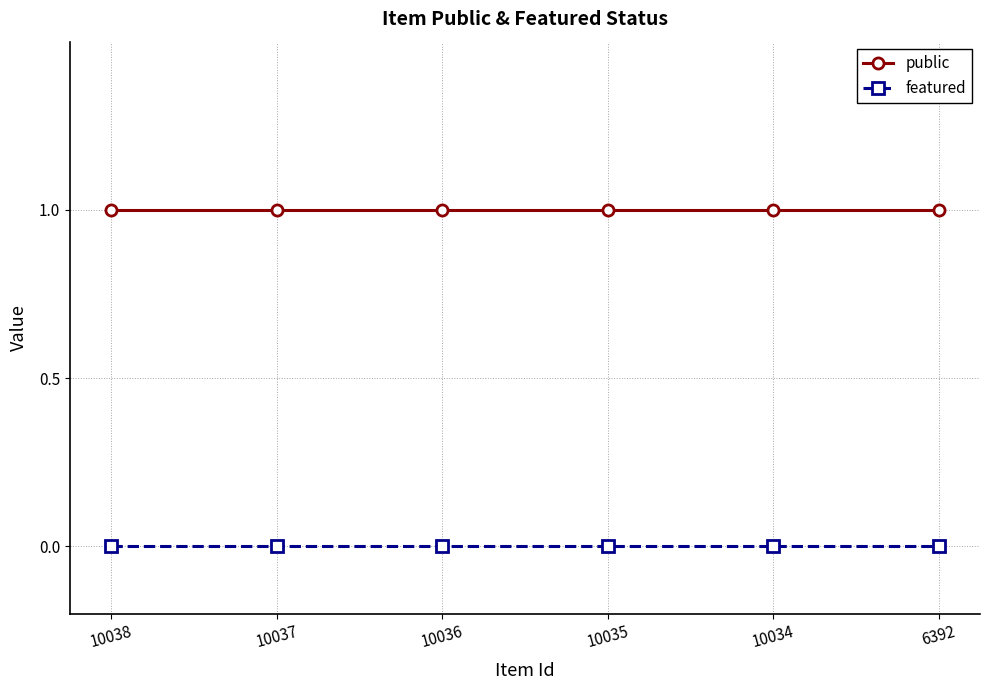

Is the value of featured at 10036 greater than the value of public at 10034?

No